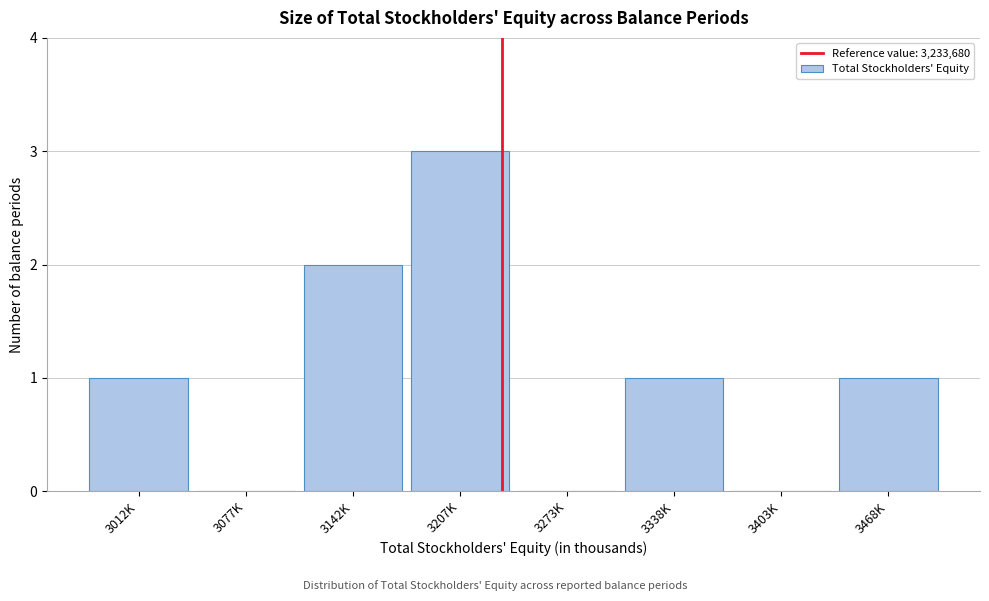

Reading right to left, what are all the values shown in this chart?

3468K=1	3403K=0	3338K=1	3273K=0	3207K=3	3142K=2	3077K=0	3012K=1